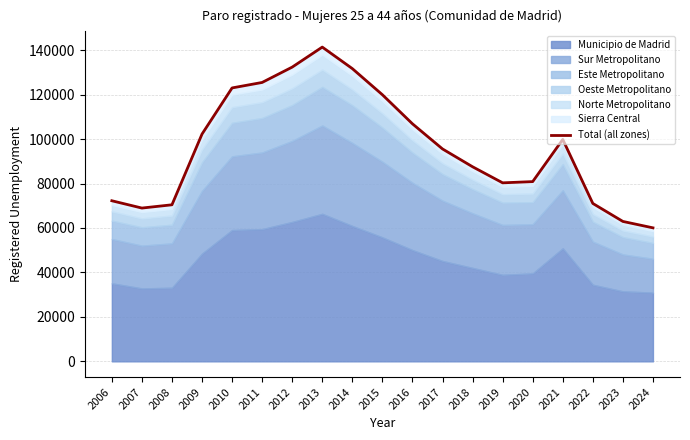

At which category does the data reach its first local peak?

2013